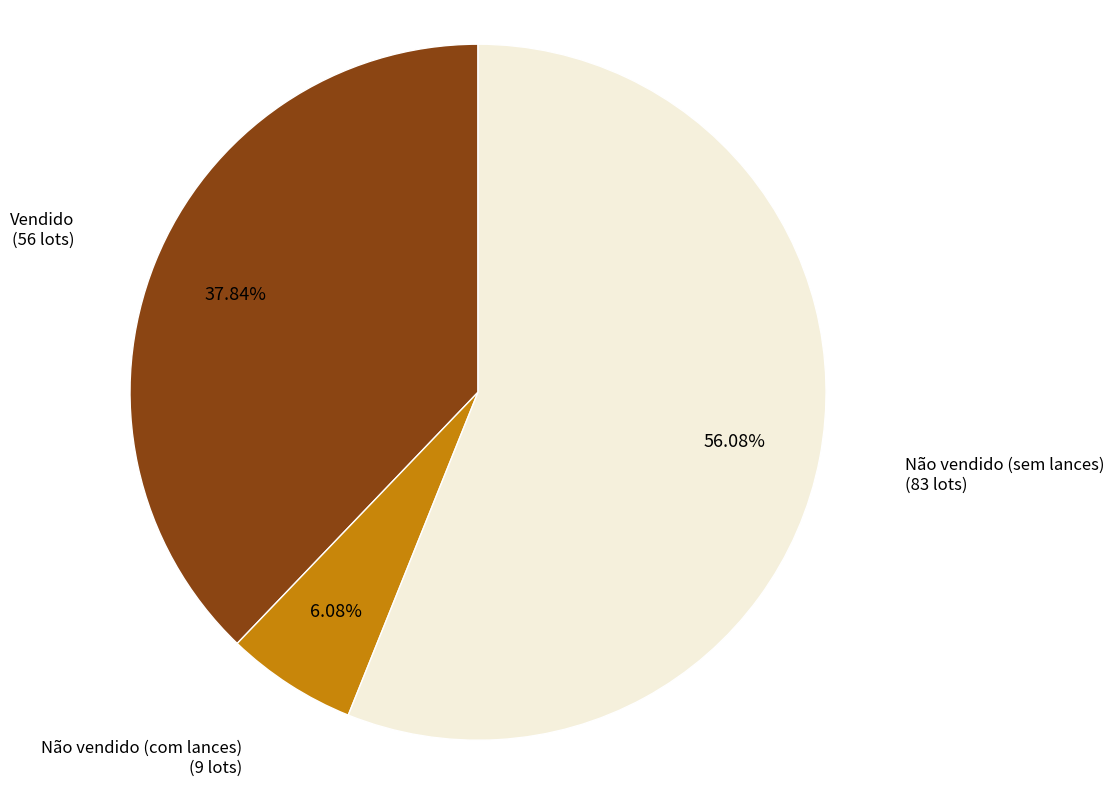

Does any single category account for the majority?

Yes